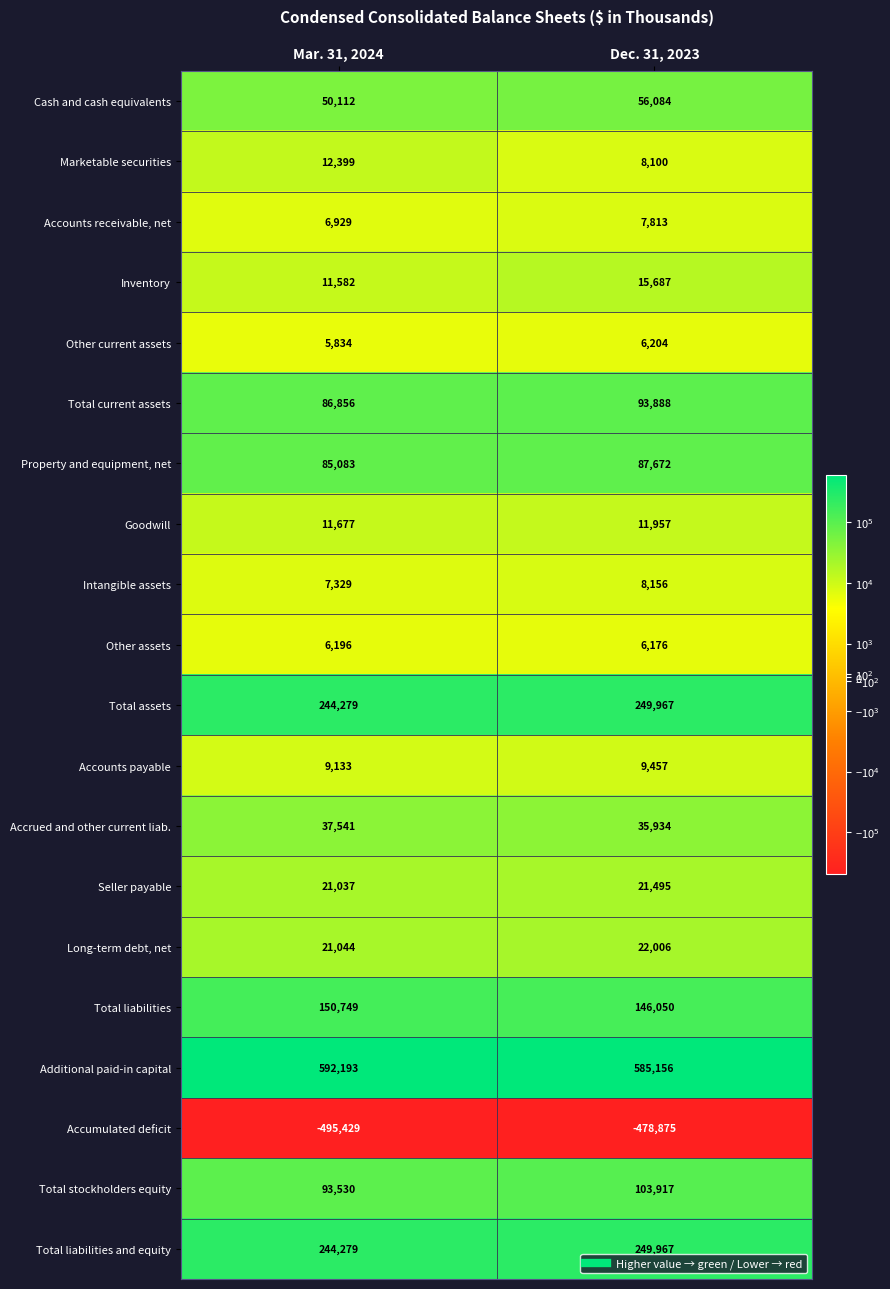

At which label does Long-term debt, net reach its minimum?

Mar. 31, 2024